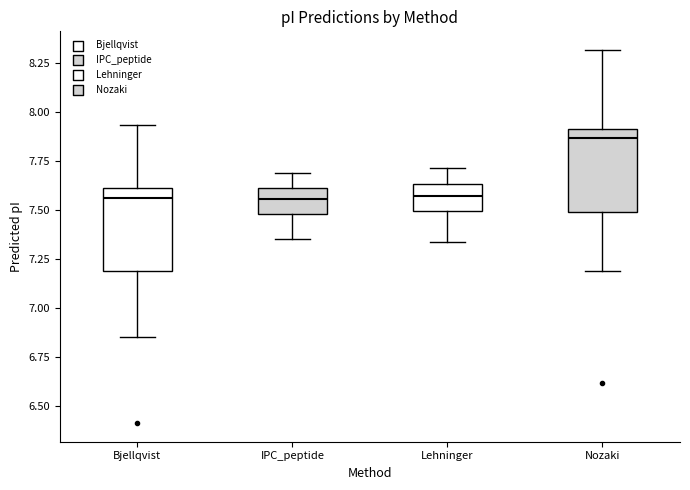

Which box has the highest median line?

Nozaki